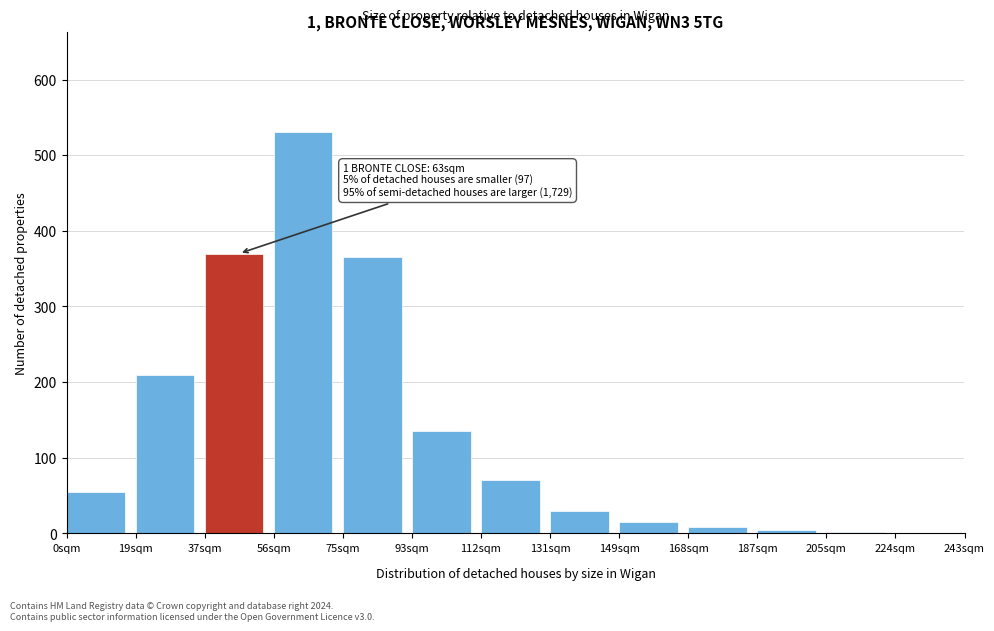

Where is the data nearest to the value 265?

19sqm